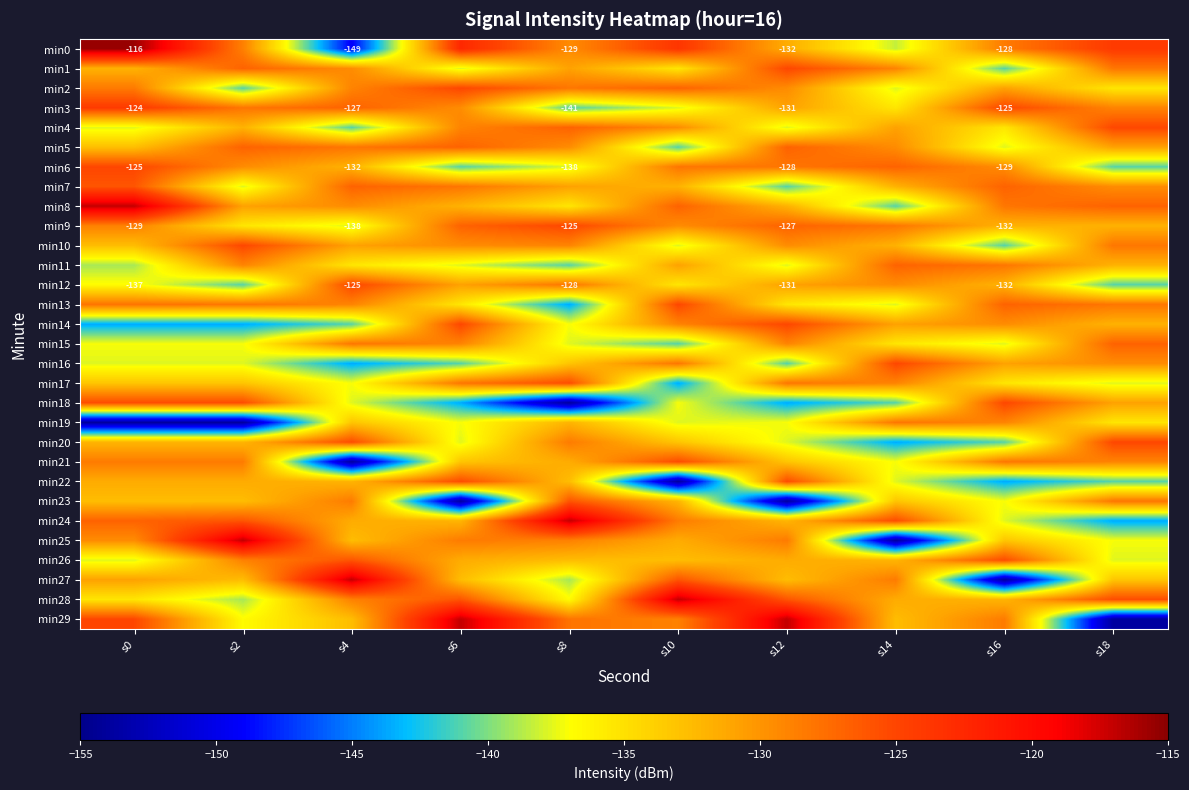

Is it true that min19 equals -172.9 at s8?

False